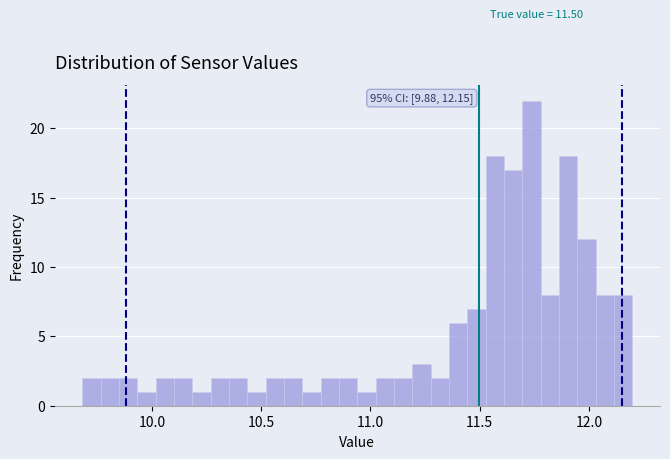

Around what value on the x-axis is the tallest bar? Give the approximate position of its centre, as read against the axis.

11.75